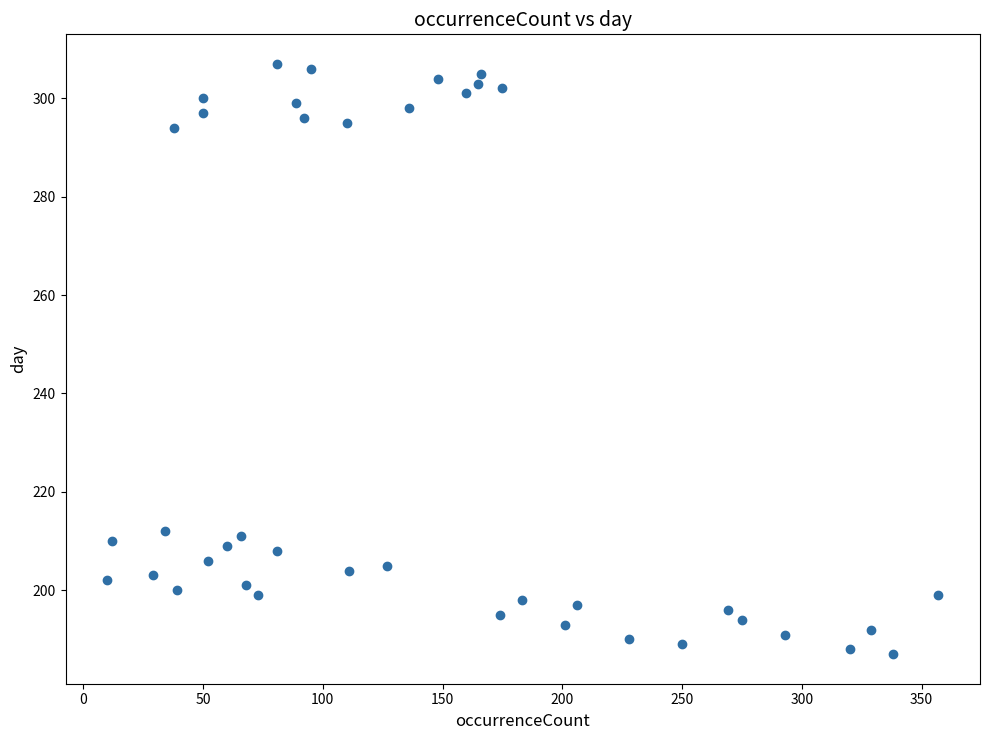

What is the range of Y values (max minus min)?

120